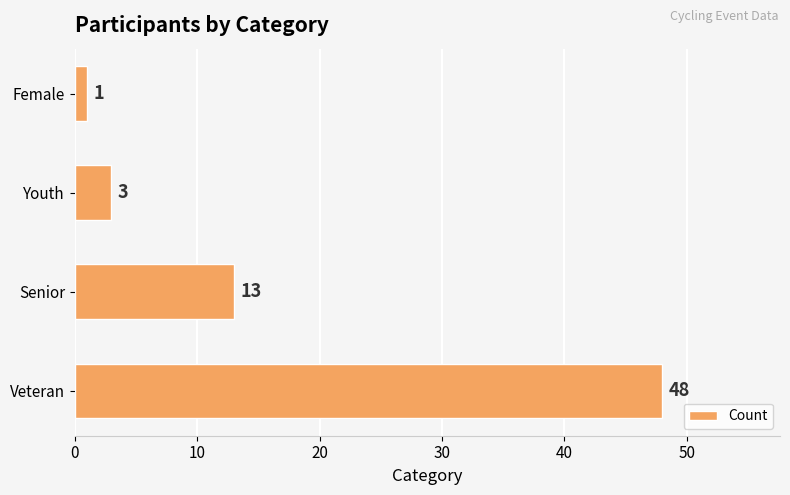

What is the difference between the maximum and minimum values?

47